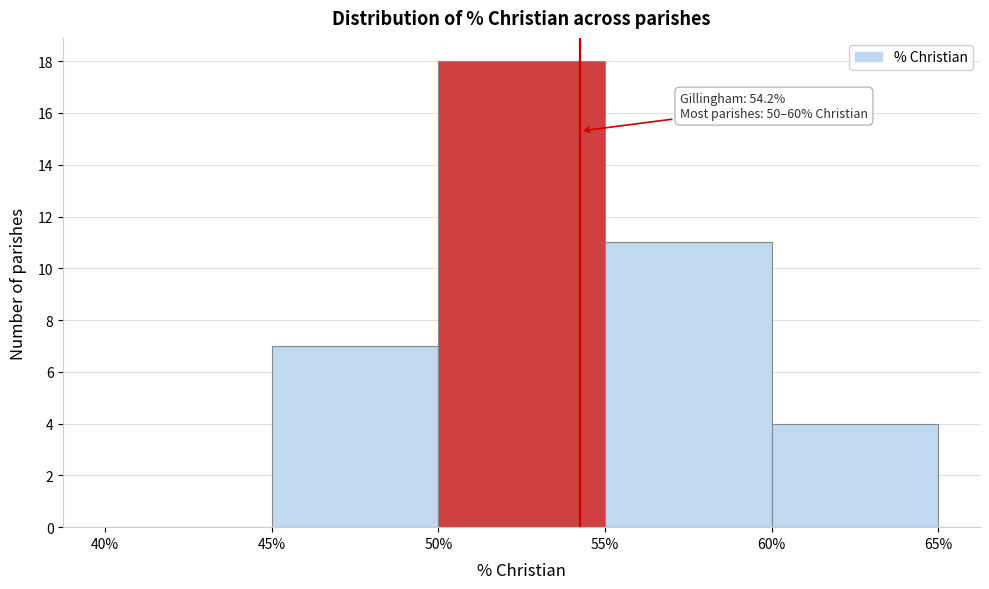

Which range on the x-axis has the tallest bar?

50% to 55%